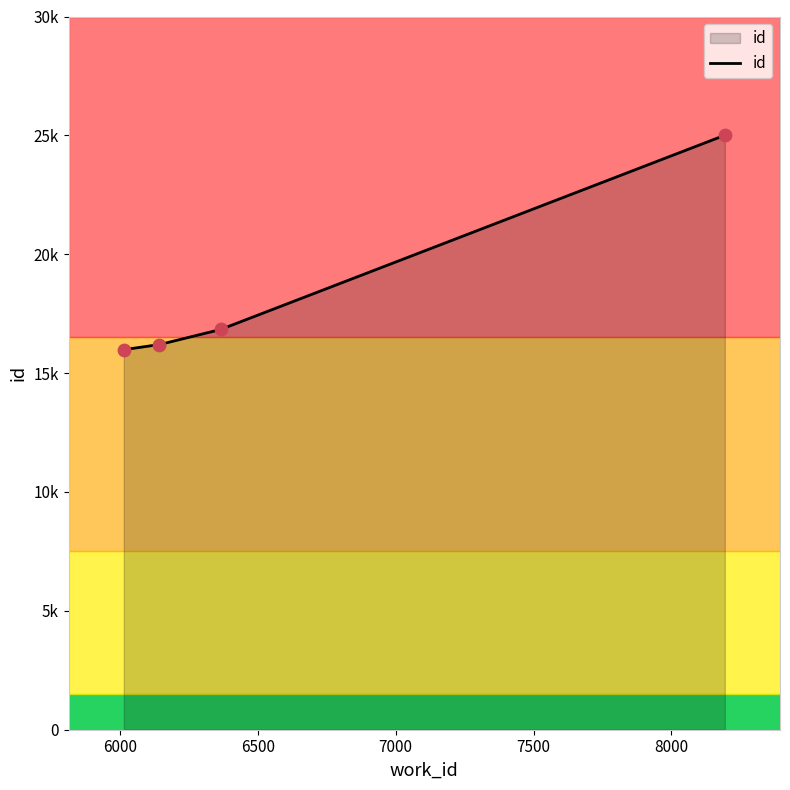

Between 8194 and 6014, which is larger?

8194